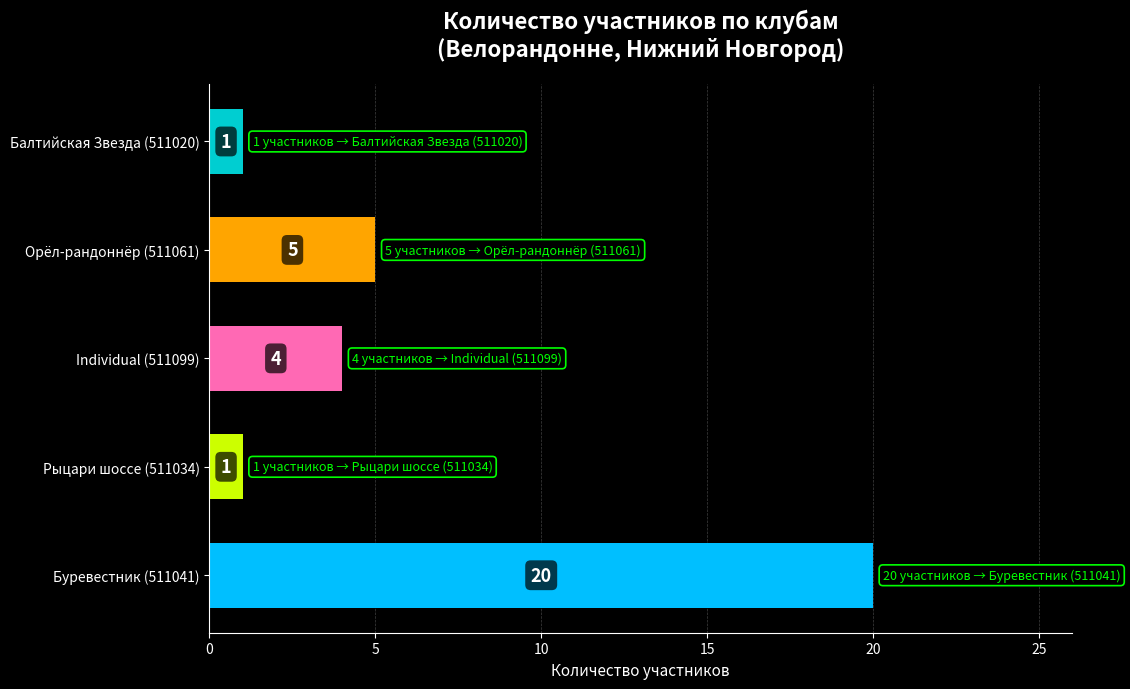

What is the sum of all values?

31